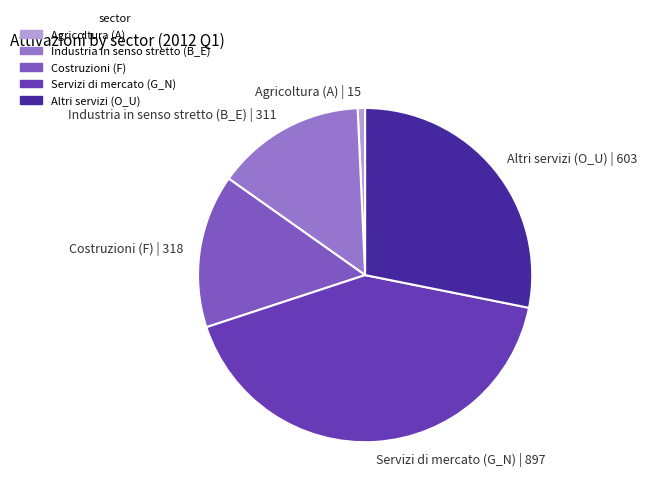

Approximately how many times larger is the value at Industria in senso stretto (B_E) | 311 compared to Altri servizi (O_U) | 603?

0.5